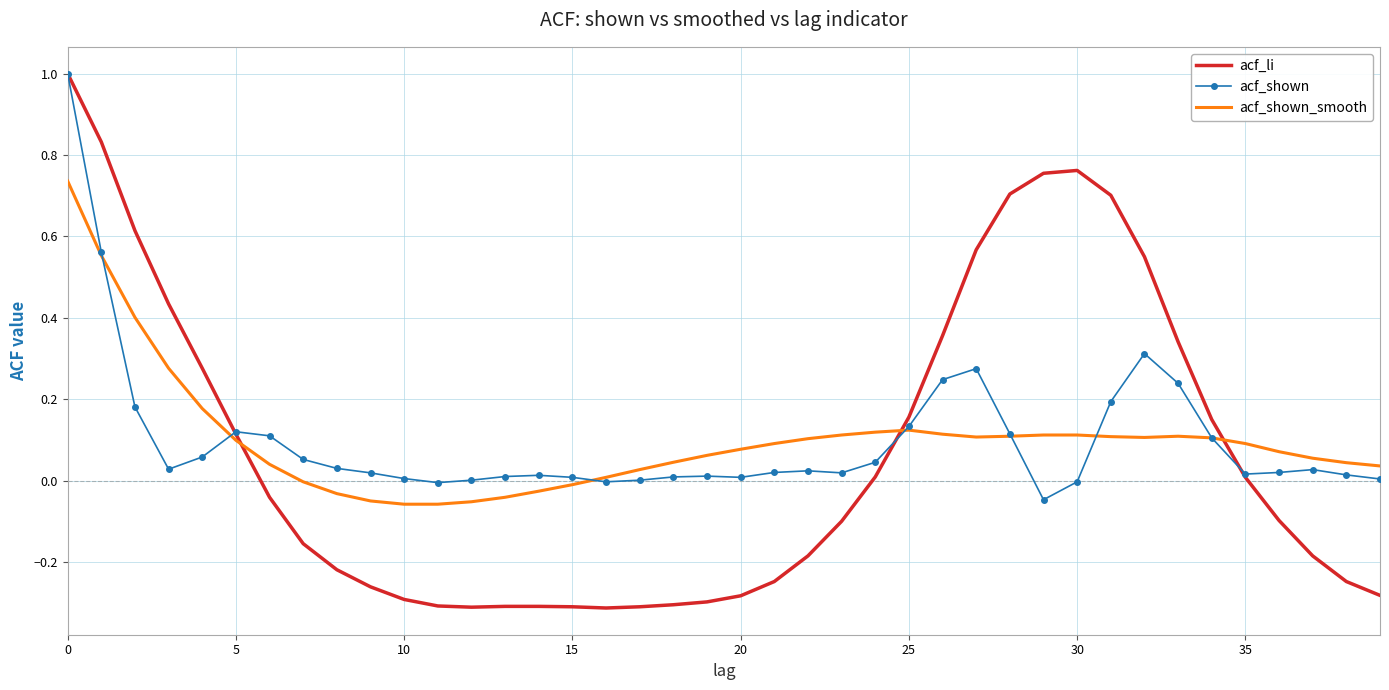

What is the greatest value displayed?

1.0